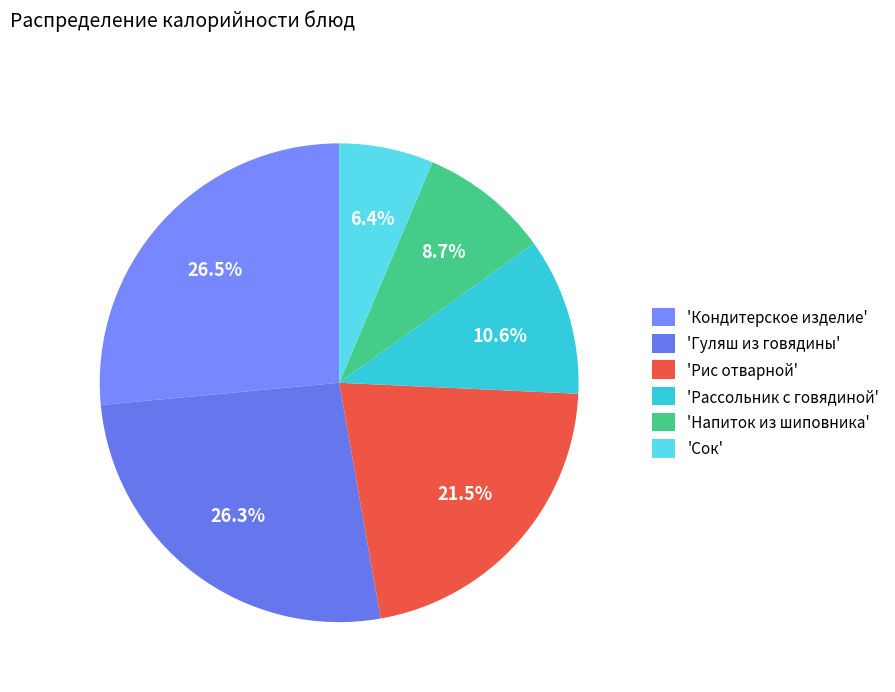

To the nearest percent, what is the average slice percentage?

17%